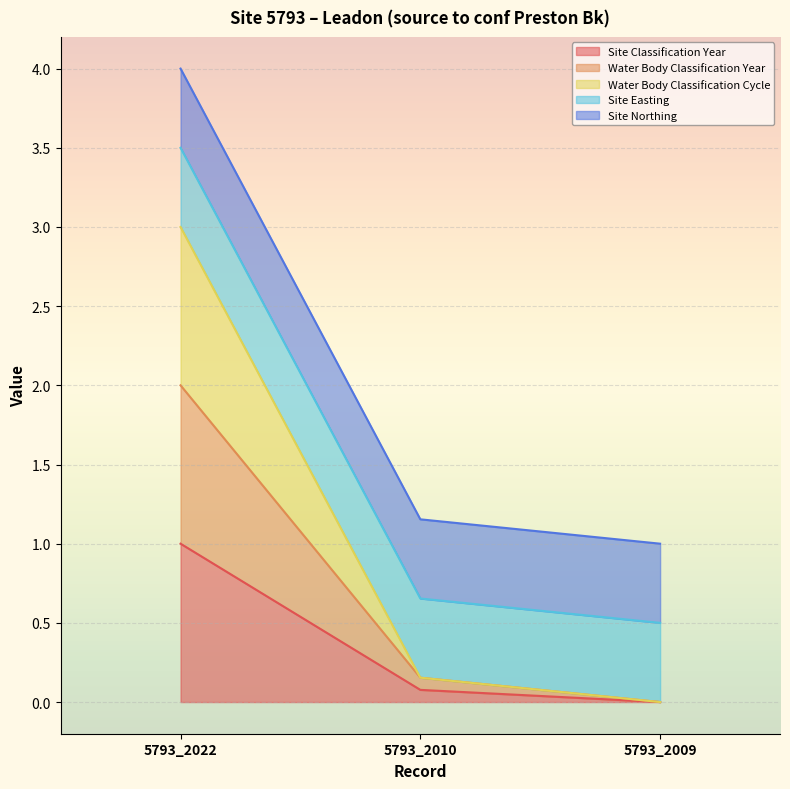

What is the value of the Water Body Classification Year point at the 2nd from the left?

0.2